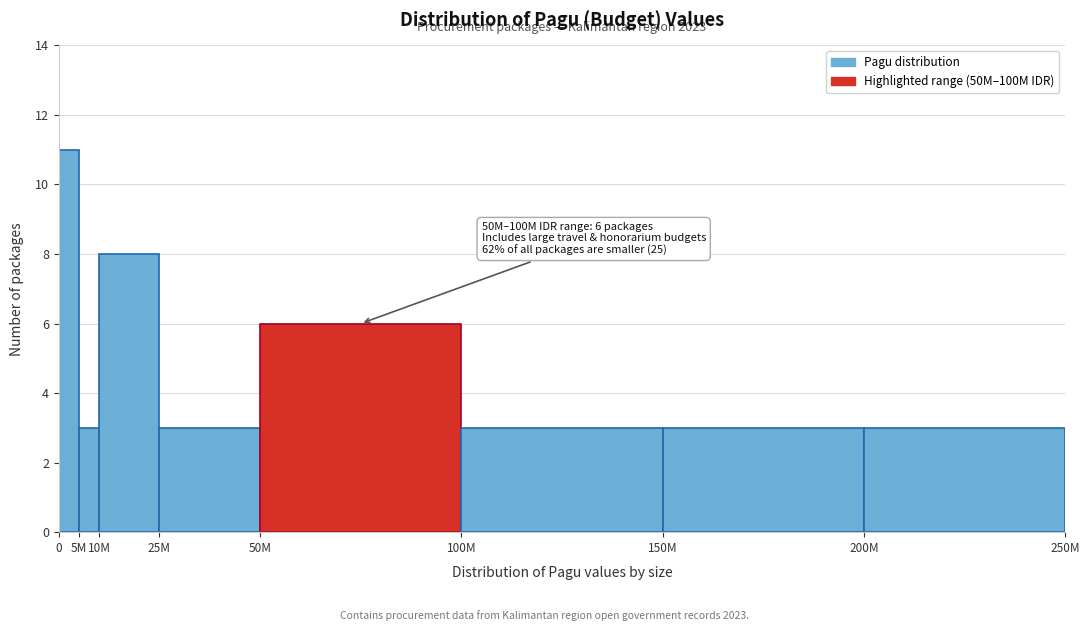

Reading left to right, what are all the values shown in this chart?

0=11	5M=3	10M=8	25M=3	50M=6	100M=3	150M=3	200M=3